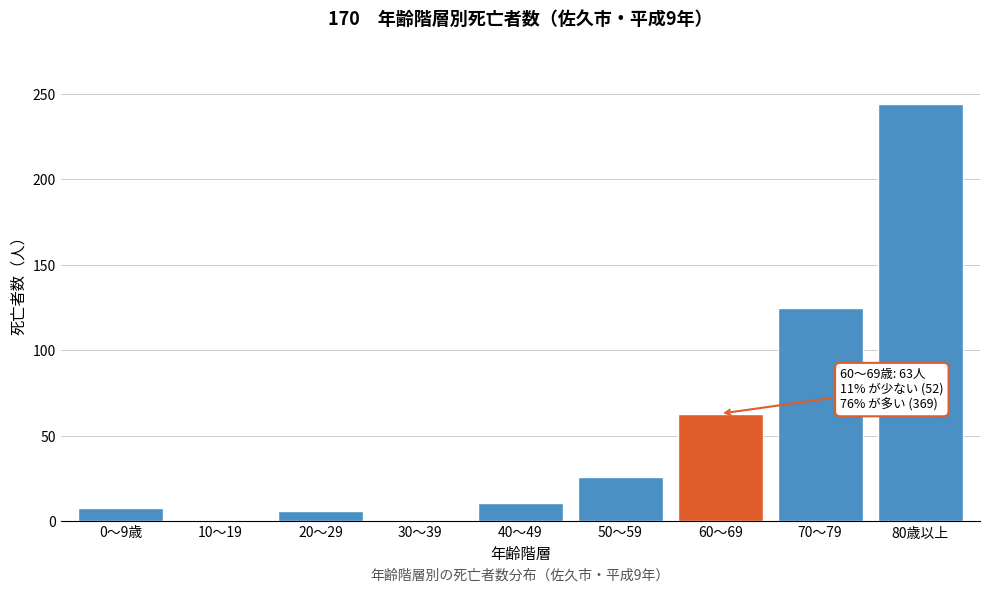

True or false: the data shows 11 at 40～49.

True